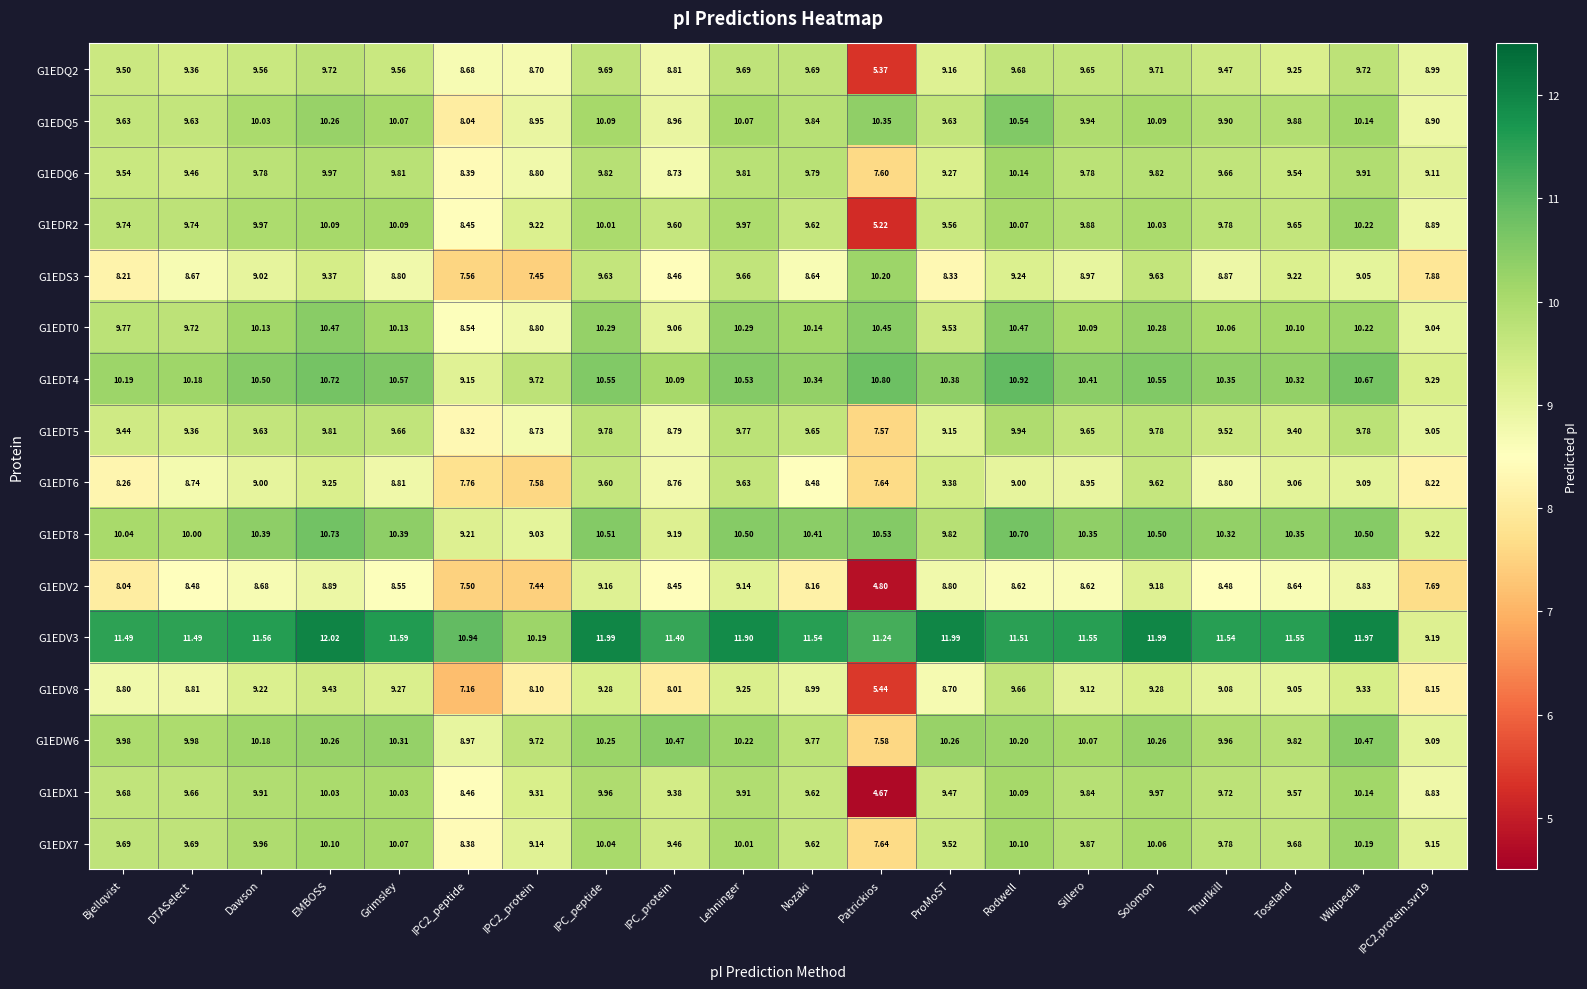

At which category is the sum across all series the highest?

EMBOSS